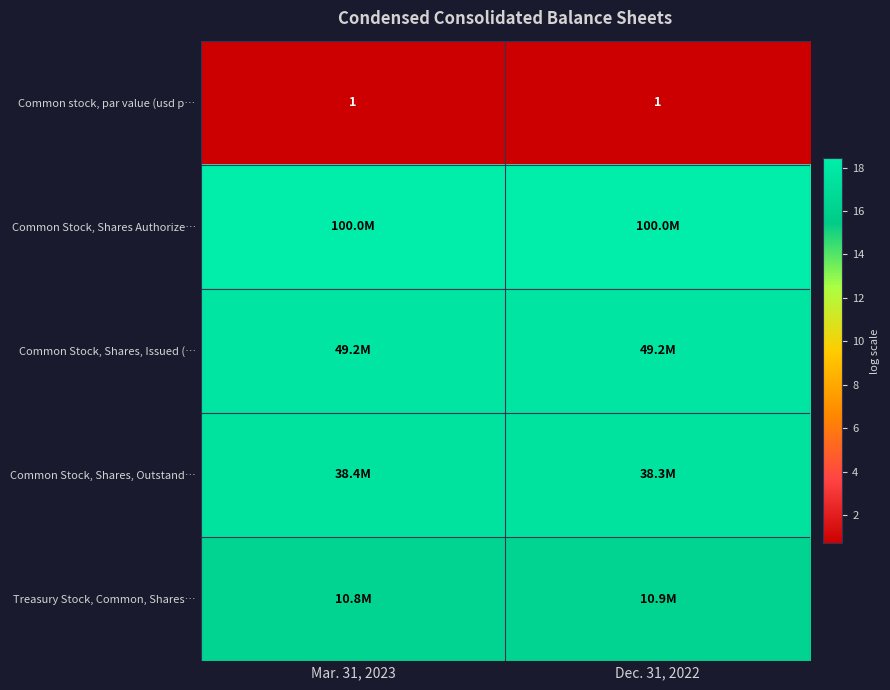

Which series changed the most between Mar. 31, 2023 and Dec. 31, 2022?

Treasury Stock, Common, Shares…